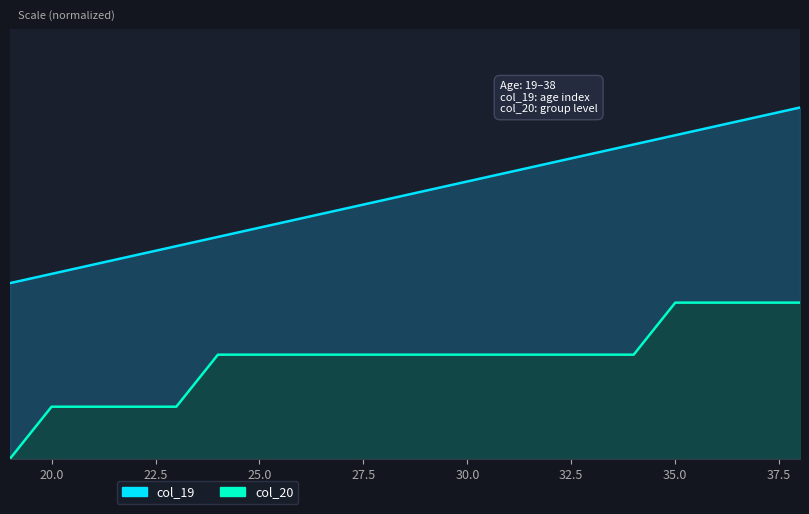

True or false: col_19 and col_20 intersect in this chart.

False